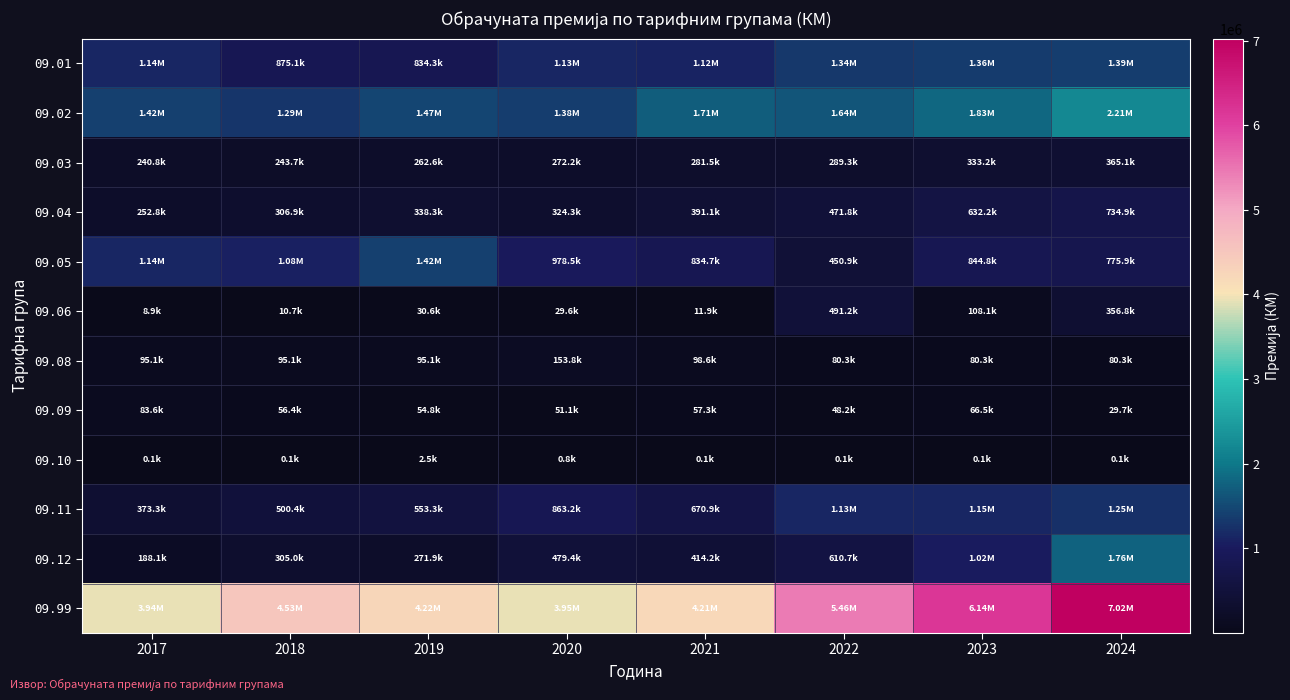

Reading right to left, extract all data points from this chart.

09.01: 2024=1391595.9	2023=1363303.0	2022=1342099.1	2021=1118255.4	2020=1127560.8	2019=834274.4	2018=875070.1	2017=1135848.1
09.02: 2024=2210759.8	2023=1834076.2	2022=1640406.5	2021=1712912.0	2020=1383833.5	2019=1473816.6	2018=1290878.7	2017=1420517.9
09.03: 2024=365073.0	2023=333223.2	2022=289279.6	2021=281524.9	2020=272188.5	2019=262635.9	2018=243671.6	2017=240838.3
09.04: 2024=734946.3	2023=632174.6	2022=471836.7	2021=391055.2	2020=324303.1	2019=338300.9	2018=306890.8	2017=252832.8
09.05: 2024=775869.9	2023=844833.3	2022=450877.0	2021=834747.9	2020=978491.9	2019=1419349.6	2018=1077559.0	2017=1144419.4
09.06: 2024=356829.2	2023=108113.8	2022=491228.5	2021=11902.2	2020=29618.0	2019=30582.3	2018=10748.5	2017=8884.6
09.08: 2024=80275.0	2023=80275.0	2022=80275.0	2021=98605.0	2020=153834.6	2019=95095.0	2018=95095.0	2017=95095.0
09.09: 2024=29698.9	2023=66506.3	2022=48150.9	2021=57272.6	2020=51114.2	2019=54830.2	2018=56360.1	2017=83606.0
09.10: 2024=94.5	2023=94.5	2022=94.5	2021=94.5	2020=750.6	2019=2469.5	2018=135.0	2017=135.0
09.11: 2024=1248395.6	2023=1147332.2	2022=1134634.5	2021=670892.6	2020=863176.3	2019=553310.8	2018=500401.7	2017=373310.1
09.12: 2024=1760354.6	2023=1022770.6	2022=610668.3	2021=414188.0	2020=479353.0	2019=271867.5	2018=304982.8	2017=188125.5
09.99: 2024=7022182.2	2023=6144951.7	2022=5456048.0	2021=4206882.5	2020=3945121.5	2019=4224995.4	2018=4525982.5	2017=3937603.7